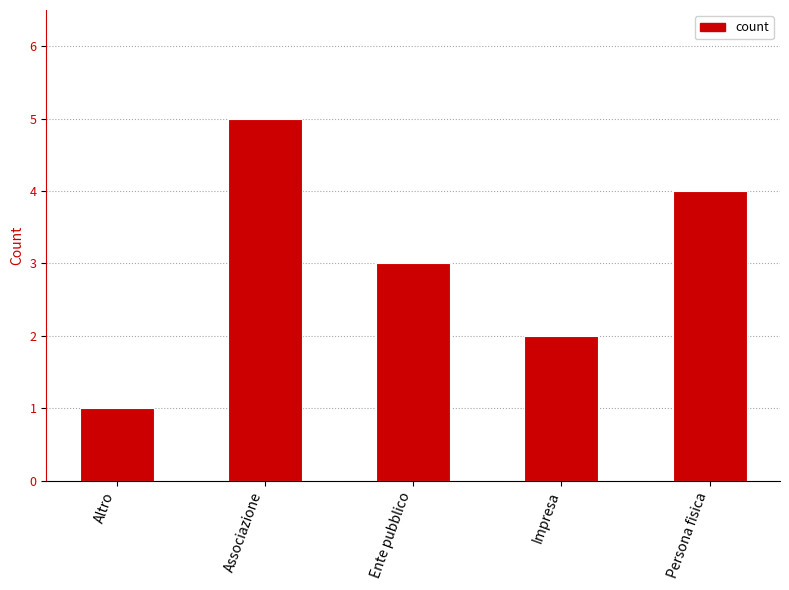

The chart shows a value of 2 at Associazione. True or false?

False